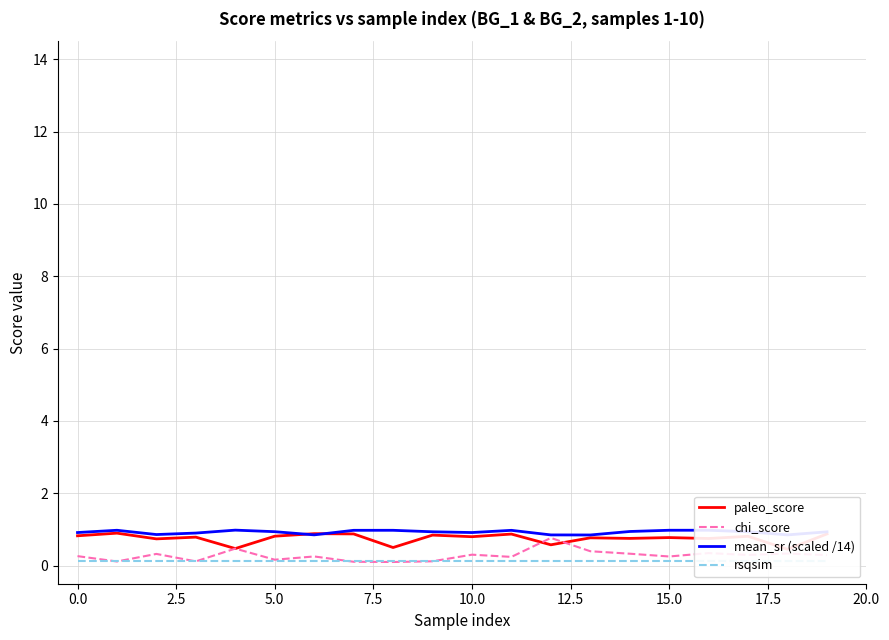

At which label does chi_score reach its peak?

12